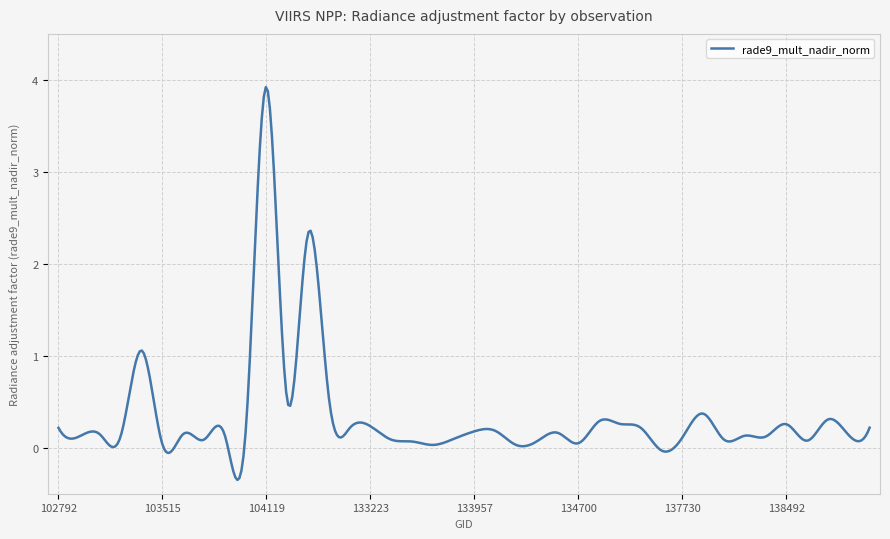

What is the smallest value displayed?

-0.4